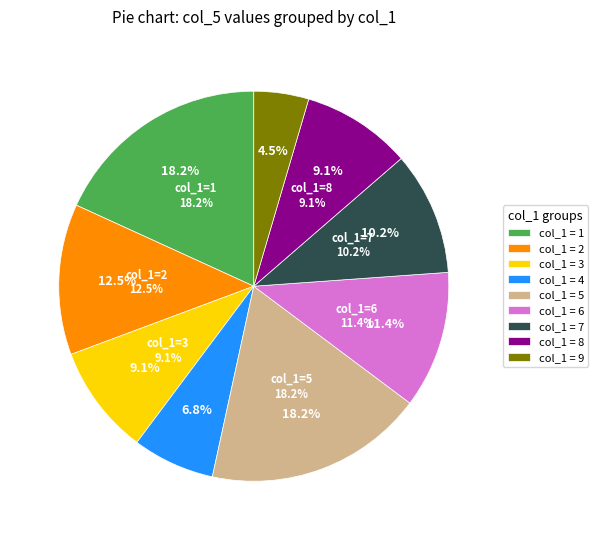

Is it true that 8 is 1% of the pie?

False